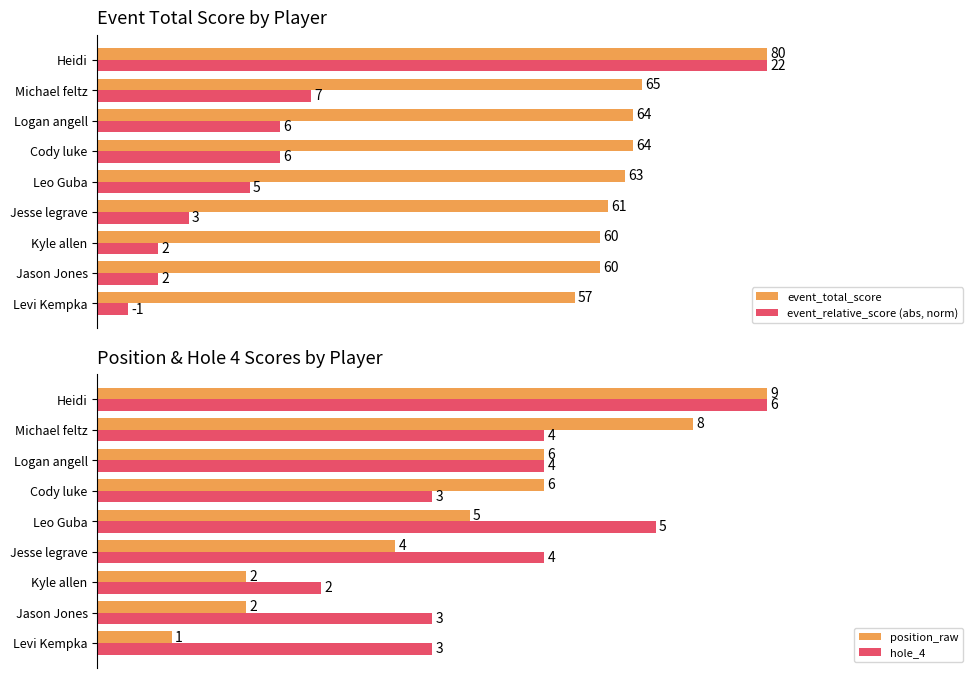

Rank the series at Jason Jones from lowest to highest value.

event_relative_score (abs, norm), position_raw, hole_4, event_total_score